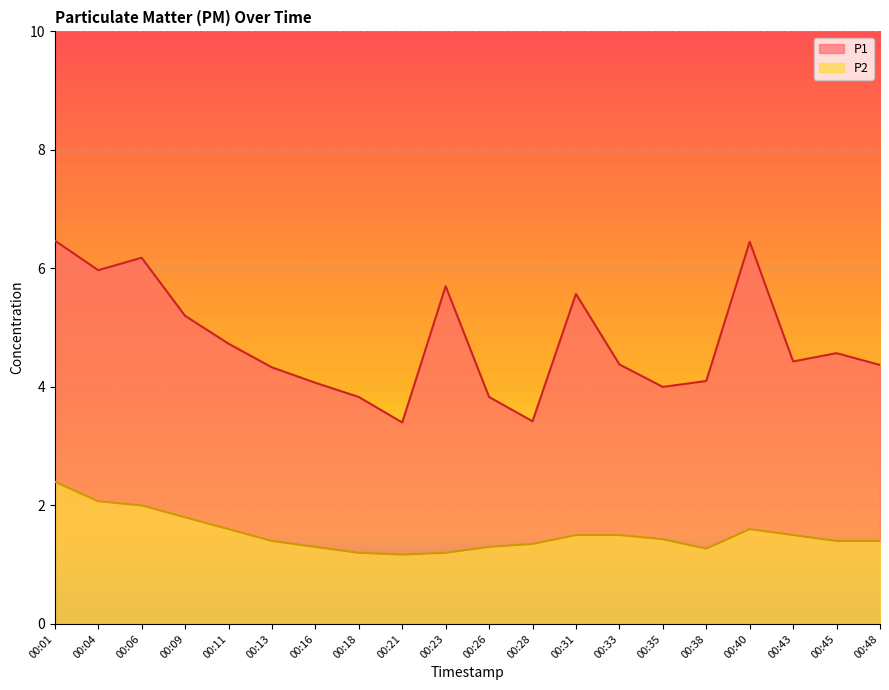

What is the value of the P1 point at the 2nd from the left?

6.0